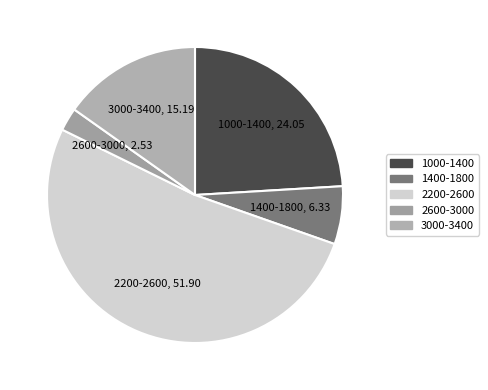

Is there a majority slice in this chart?

Yes